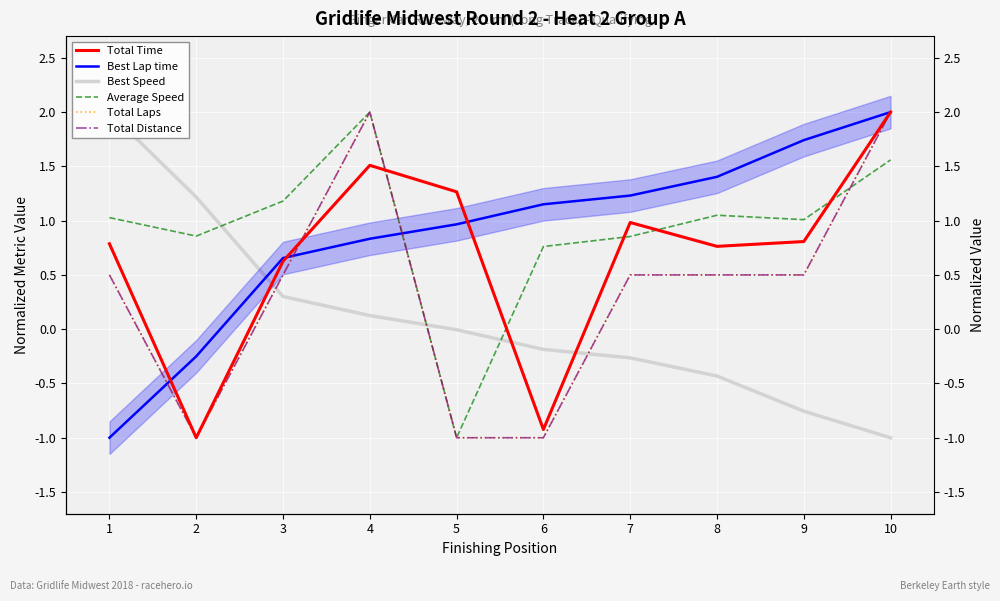

What value does the Best Speed series have at 3?

0.3